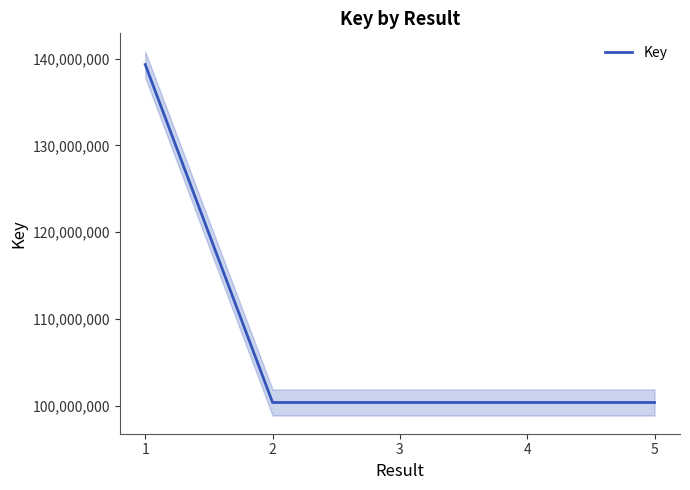

True or false: there are more than 2 points higher than both neighbors.

False